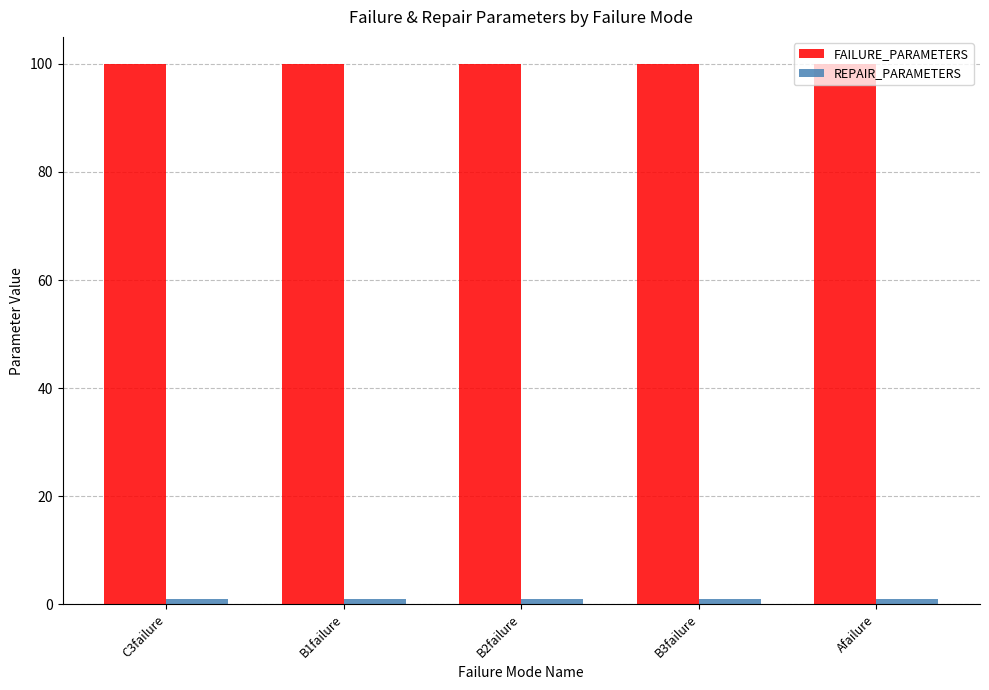

Which series has the largest total across all categories?

FAILURE_PARAMETERS